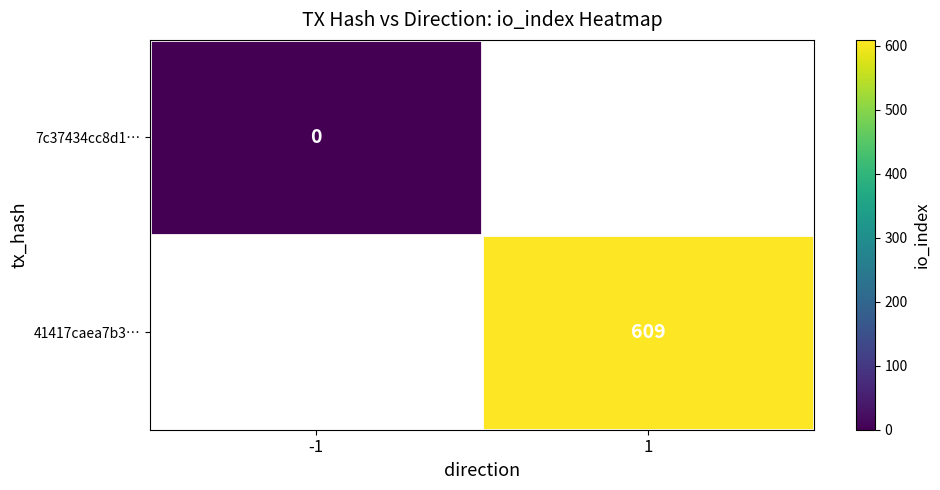

True or false: 41417caea7b3… has a value of 609 at 1.

True